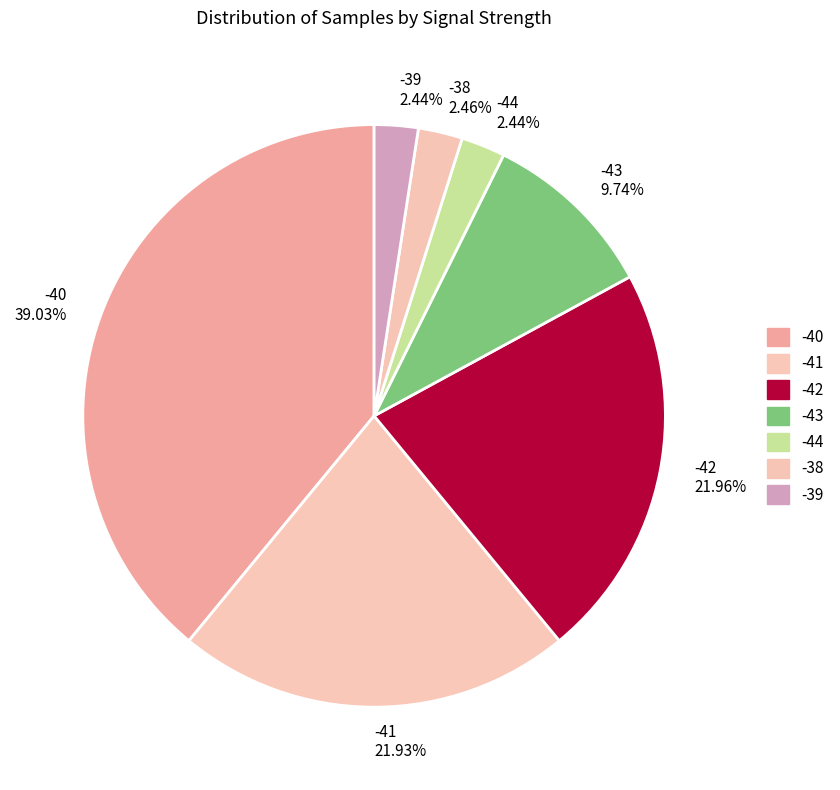

What is the ratio of the value at -42 21.96% to the value at -38 2.46%?

8.9